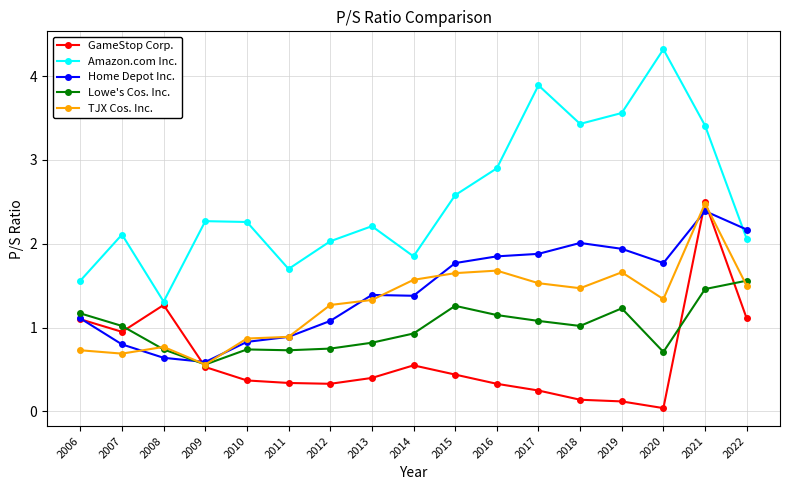

Where is the first local minimum for TJX Cos. Inc.?

2007